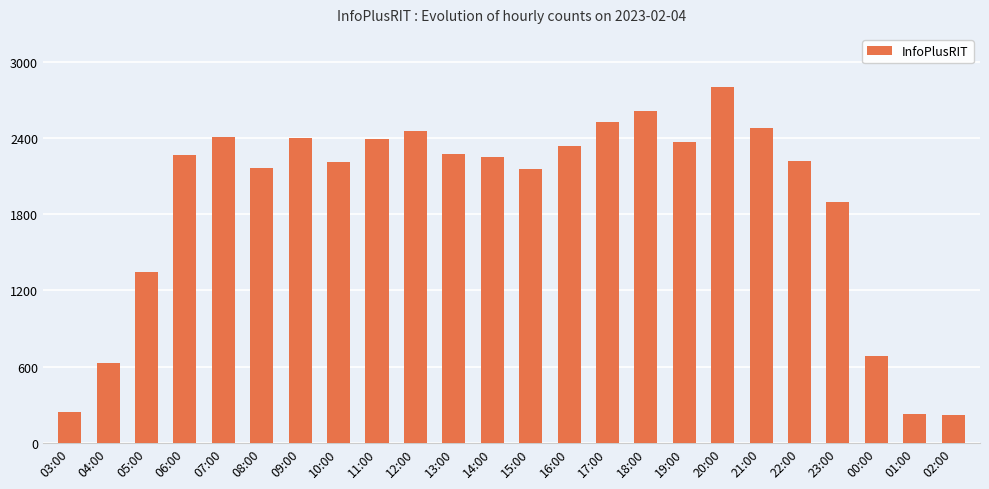

What is the minimum value shown in the chart?

215